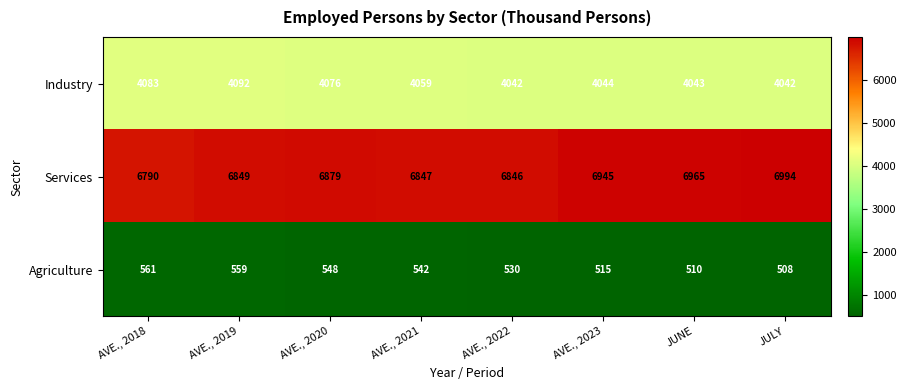

At AVE., 2020, list the series in order from largest to smallest.

Services, Industry, Agriculture